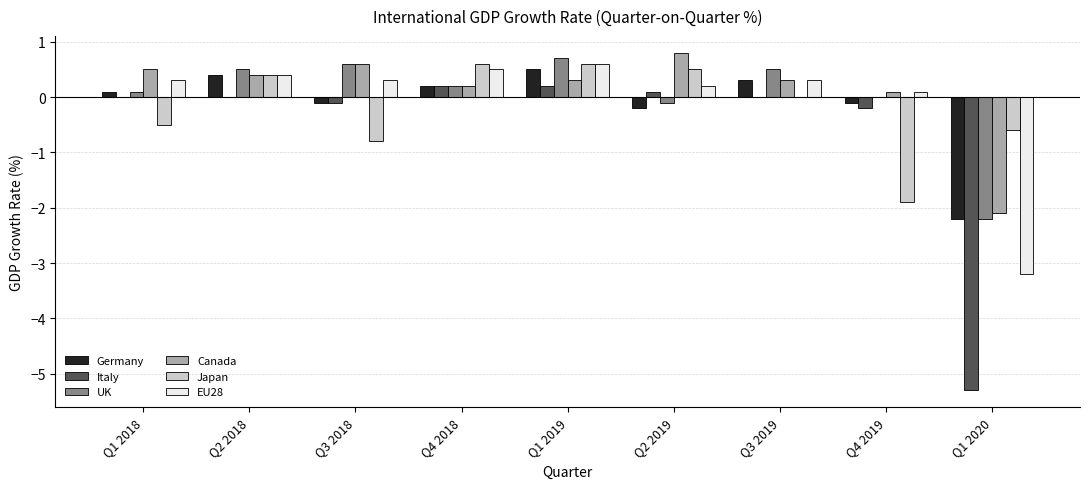

What is the average value of the EU28 series?

-0.1